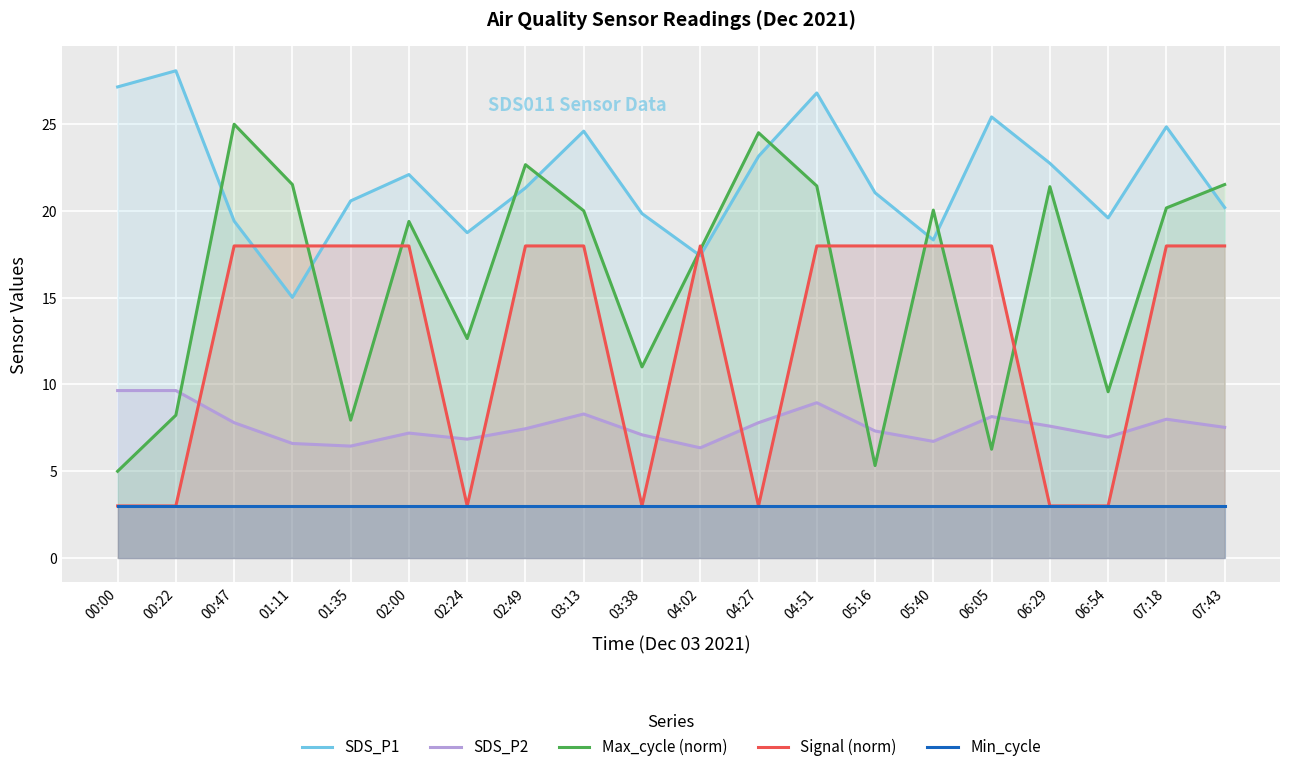

True or false: Signal (norm) and SDS_P1 cross at least once.

True